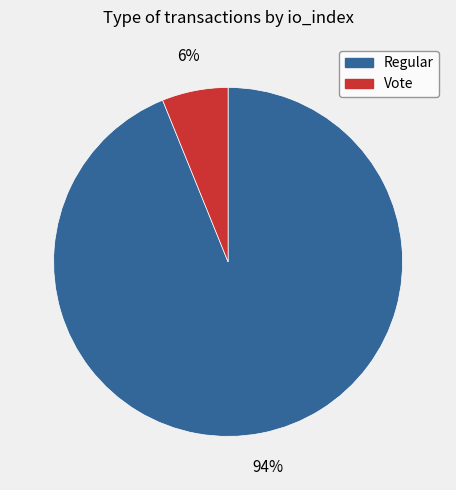

Which slice is the largest?

Regular